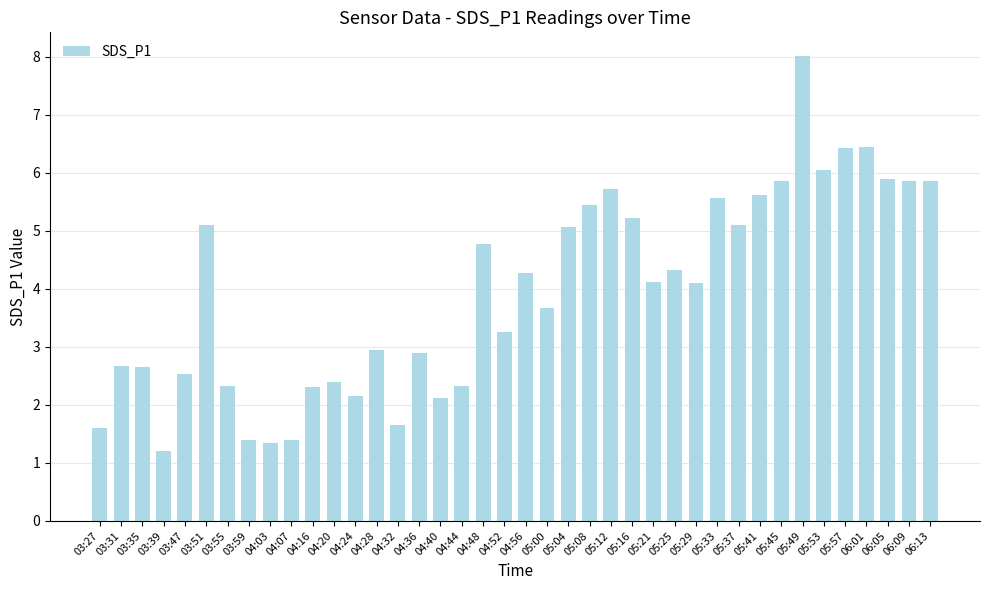

What is the ratio of the value at 04:07 to the value at 05:16?

0.3